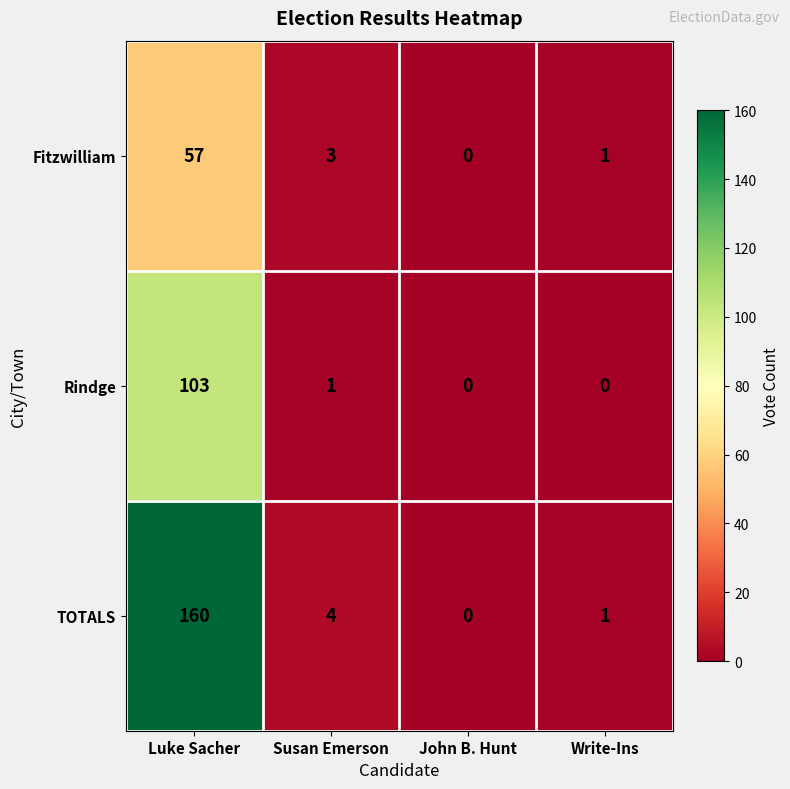

What is the total value across all series at Susan Emerson?

8